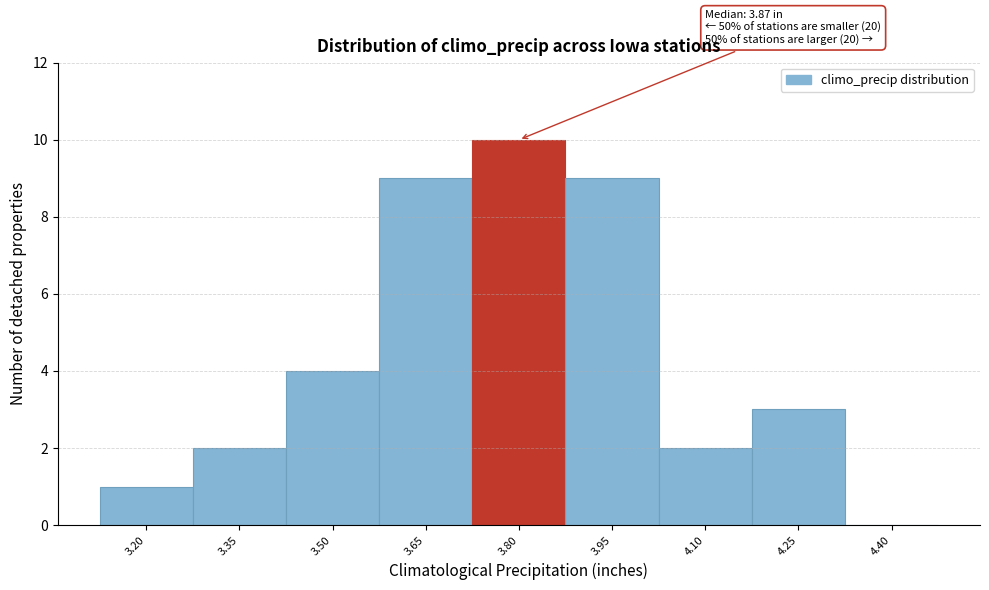

Reading left to right, extract all data points from this chart.

3.20=1	3.35=2	3.50=4	3.65=9	3.80=10	3.95=9	4.10=2	4.25=3	4.40=0